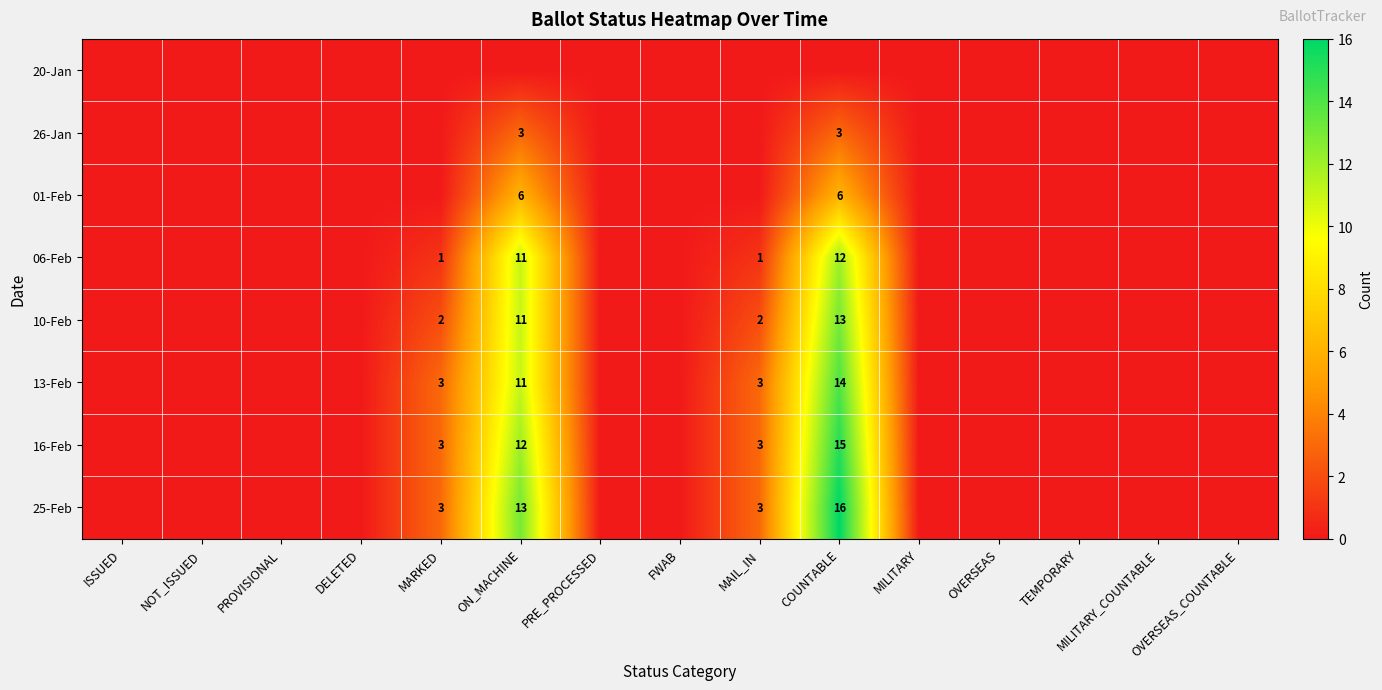

Which series has the largest total across all categories?

25-Feb